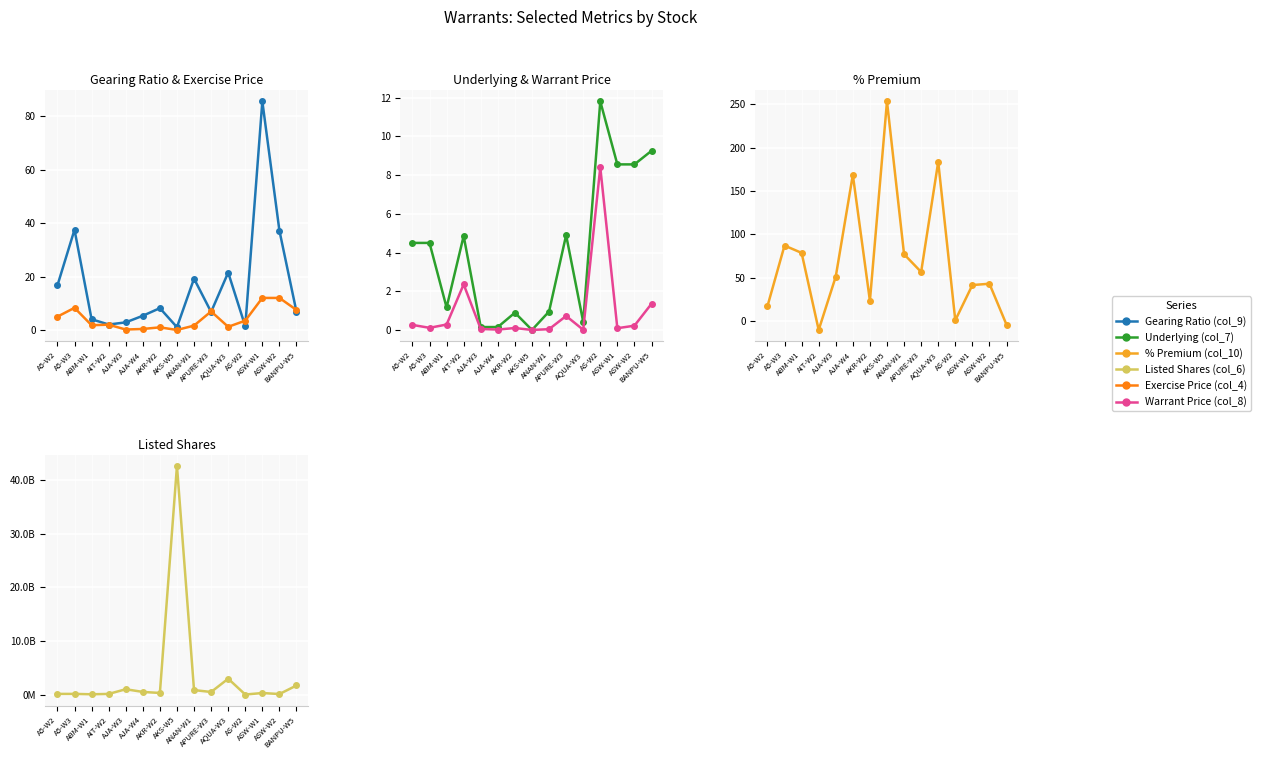

Read the Warrant Price (col_8) value at AKR-W2.

0.1